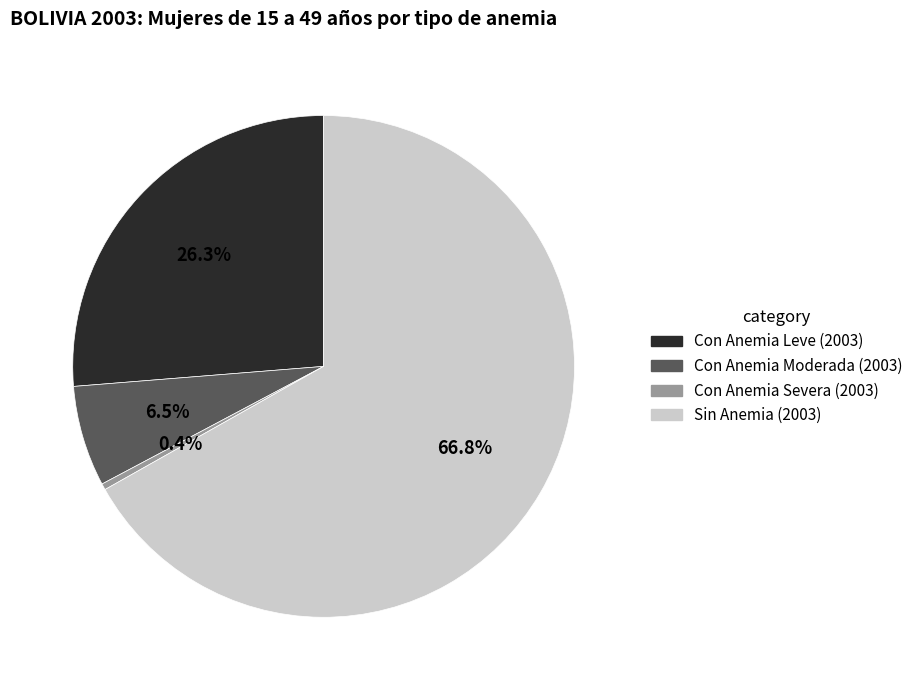

Is the sum of Sin Anemia (2003) and Con Anemia Severa (2003) greater than half?

Yes